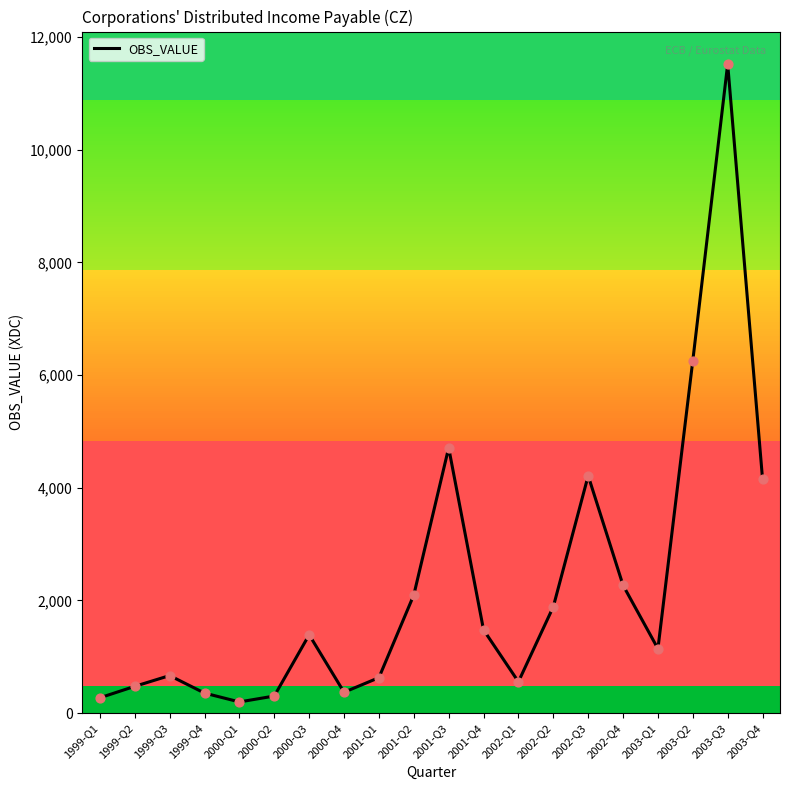

What is the change in value from 2002-Q4 to 2003-Q4?

+1881